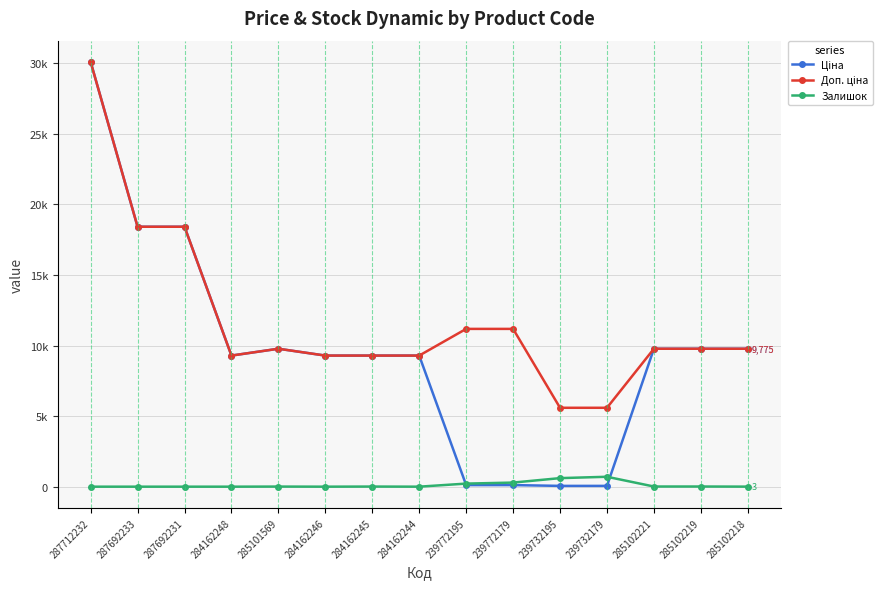

Which label corresponds to the largest value in the chart?

287712232